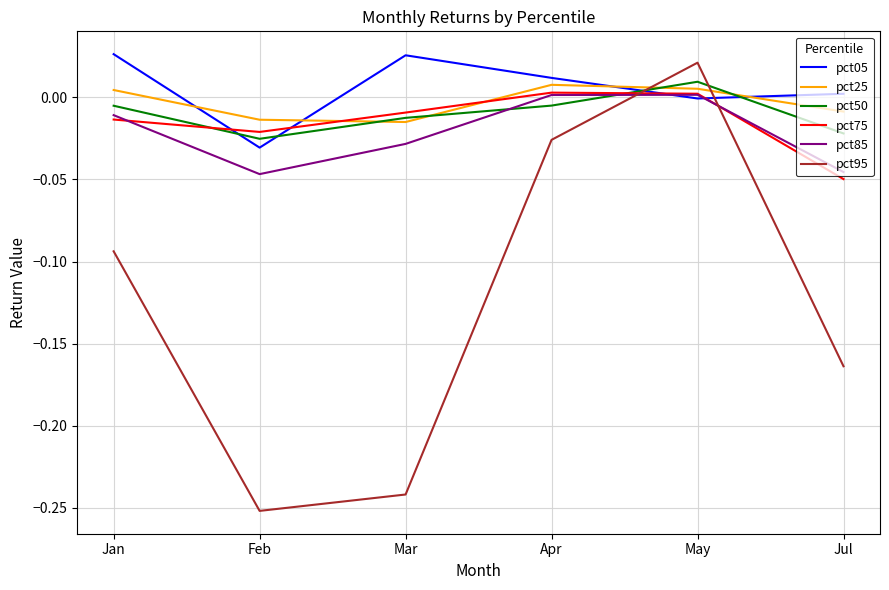

How many values in the pct95 series exceed 0?

1